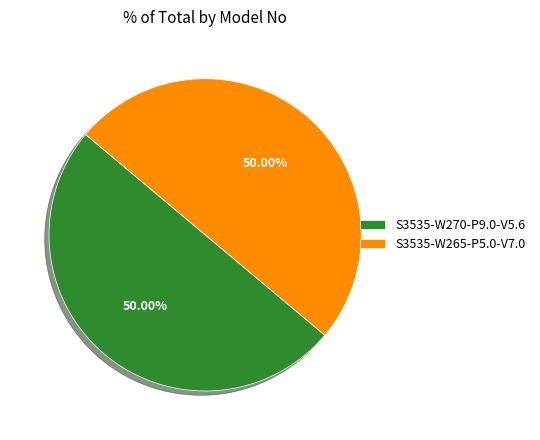

What percentage is the S3535-W270-P9.0-V5.6 slice, to the nearest percent?

50%